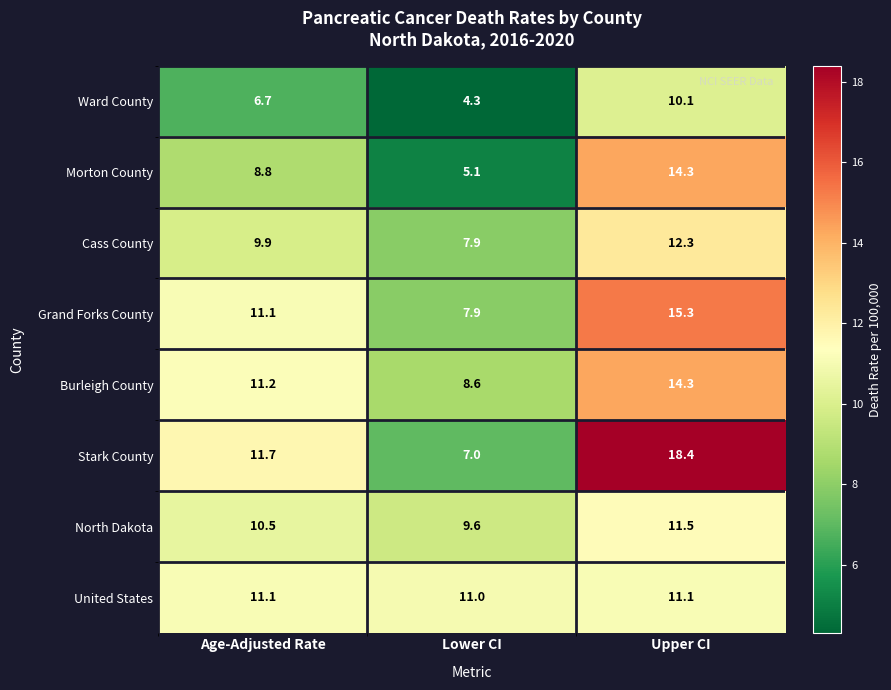

Is it true that North Dakota equals 2.4 at Lower CI?

False